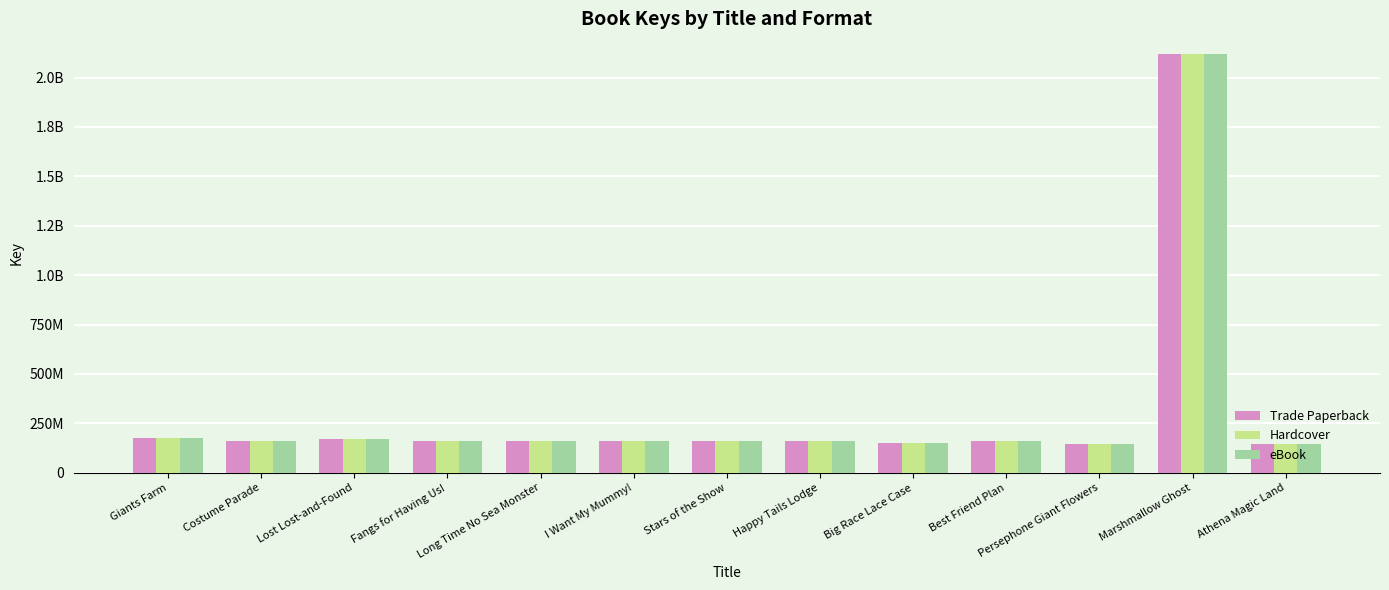

What are all the series names shown in the legend?

Trade Paperback, Hardcover, eBook